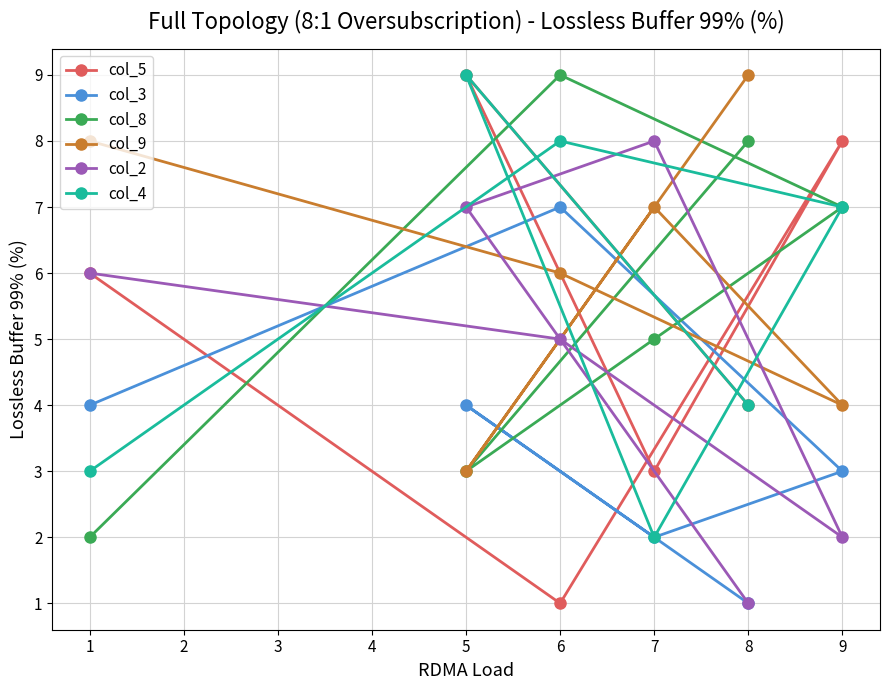

The value of col_2 at 9 is 2. True or false?

True